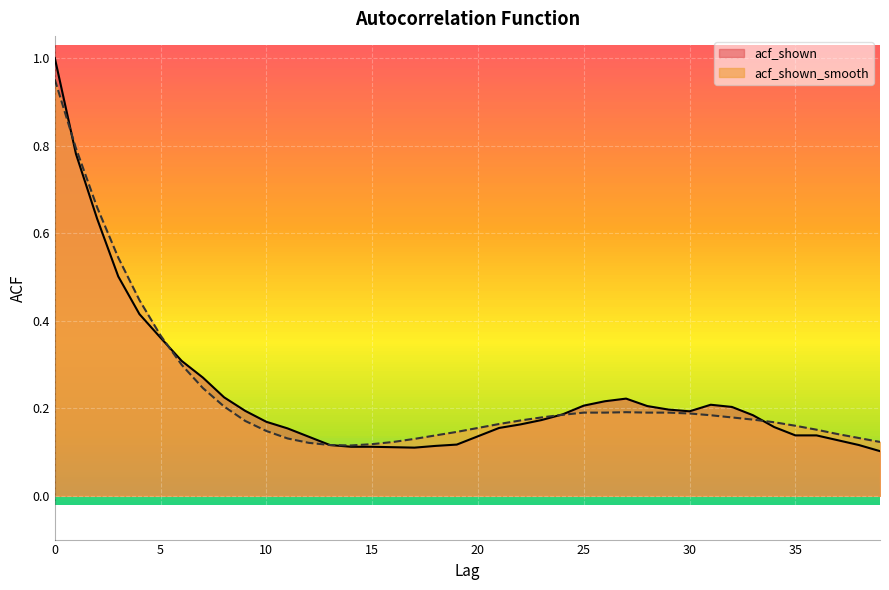

What are all the series names shown in the legend?

acf_shown, acf_shown_smooth